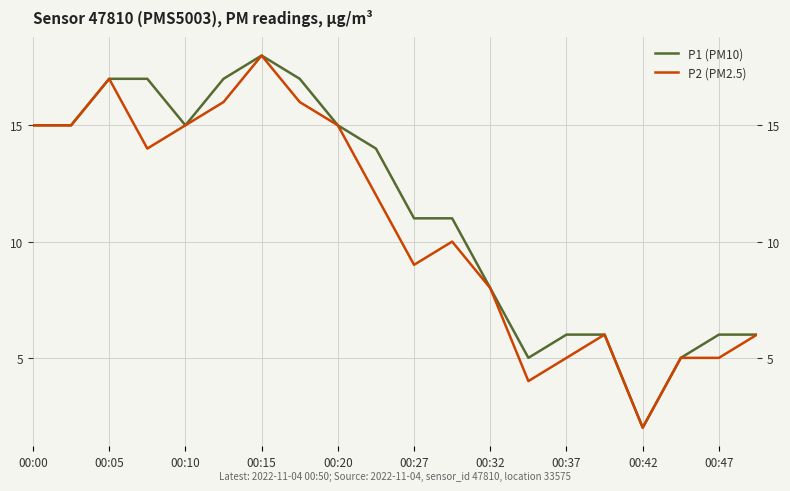

What value does the P1 (PM10) series have at 00:00, to the nearest 5?

15